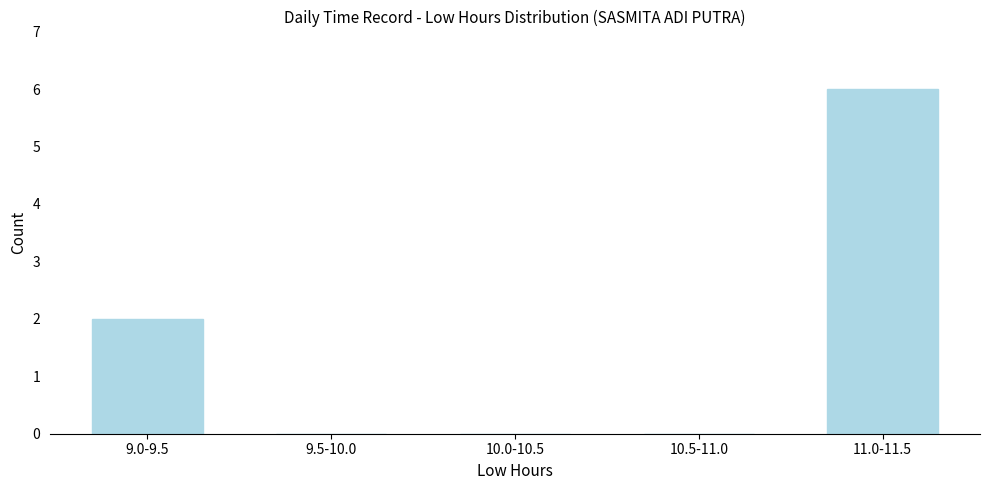

Reading left to right, what are all the values shown in this chart?

9.0-9.5=2	9.5-10.0=0	10.0-10.5=0	10.5-11.0=0	11.0-11.5=6